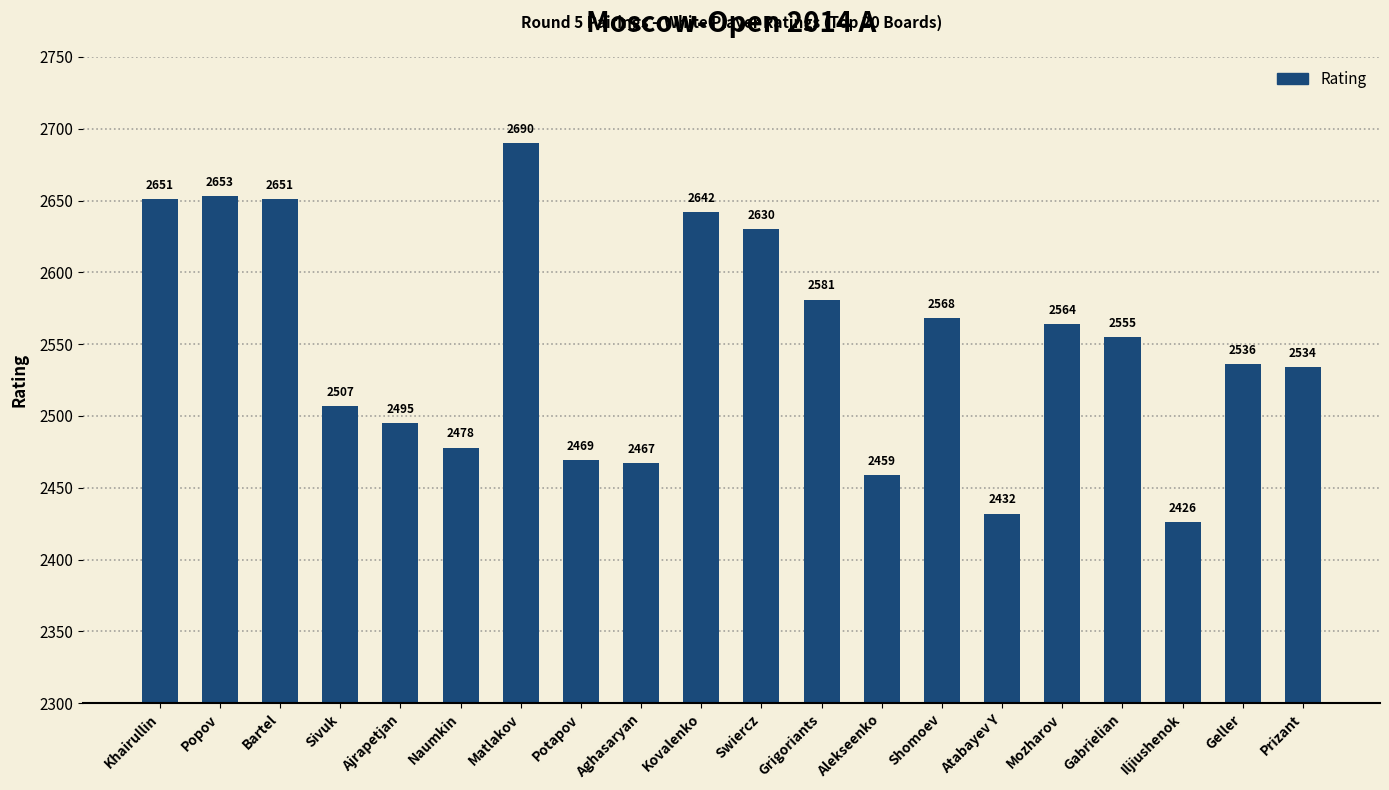

Reading left to right, what are all the values shown in this chart?

Khairullin=2651	Popov=2653	Bartel=2651	Sivuk=2507	Ajrapetjan=2495	Naumkin=2478	Matlakov=2690	Potapov=2469	Aghasaryan=2467	Kovalenko=2642	Swiercz=2630	Grigoriants=2581	Alekseenko=2459	Shomoev=2568	Atabayev Y=2432	Mozharov=2564	Gabrielian=2555	Iljiushenok=2426	Geller=2536	Prizant=2534